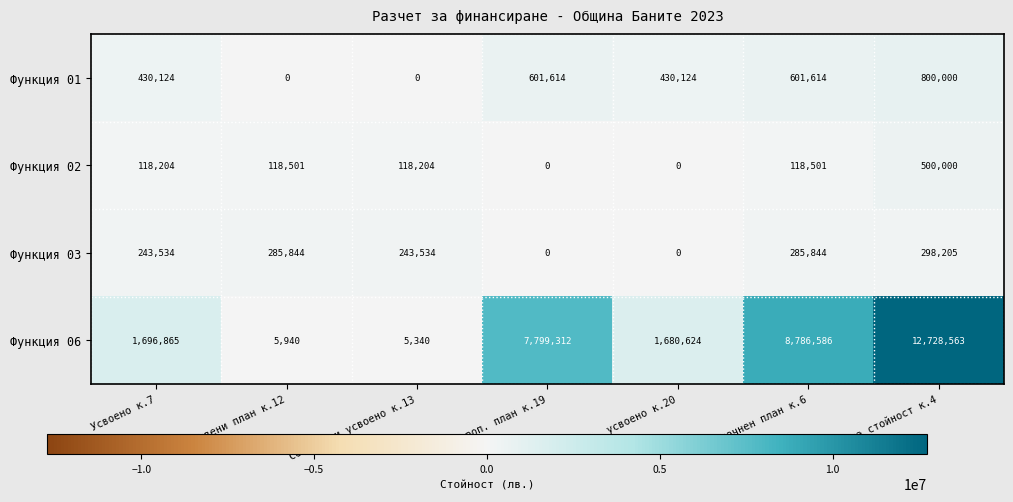

What is the difference between the highest and lowest values at Усвоено к.7?

1578661